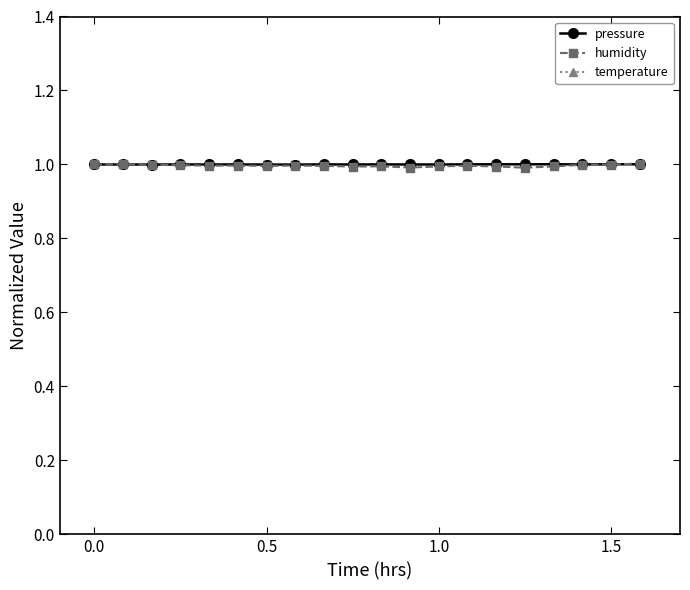

True or false: humidity has more than 2 points higher than both neighbors.

True